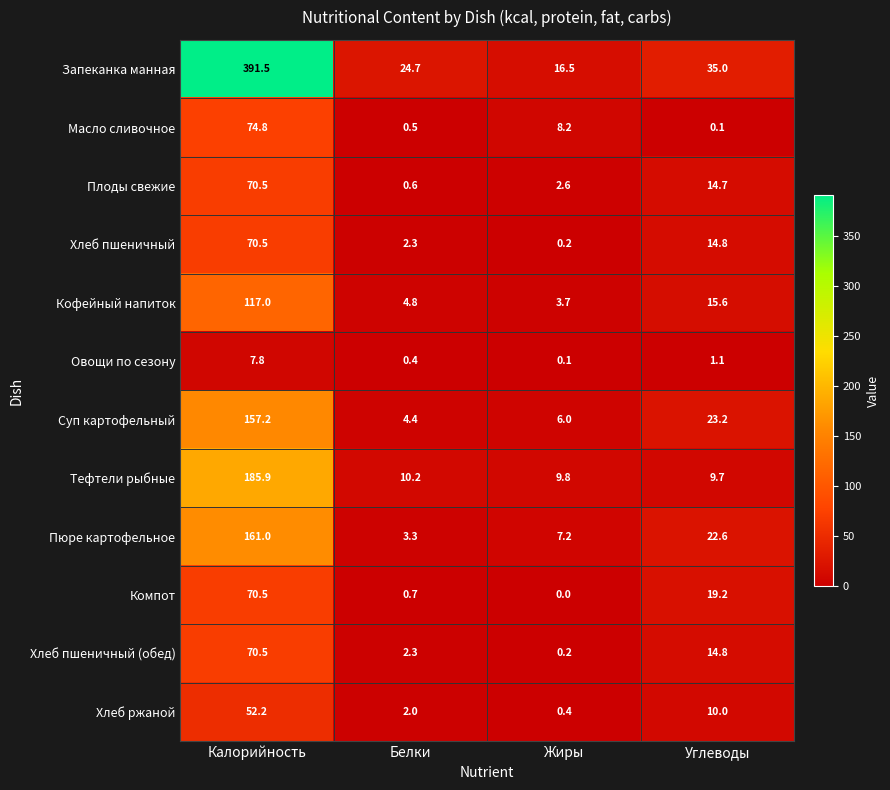

What is the difference between the second highest and minimum values in the Овощи по сезону series?

1.0